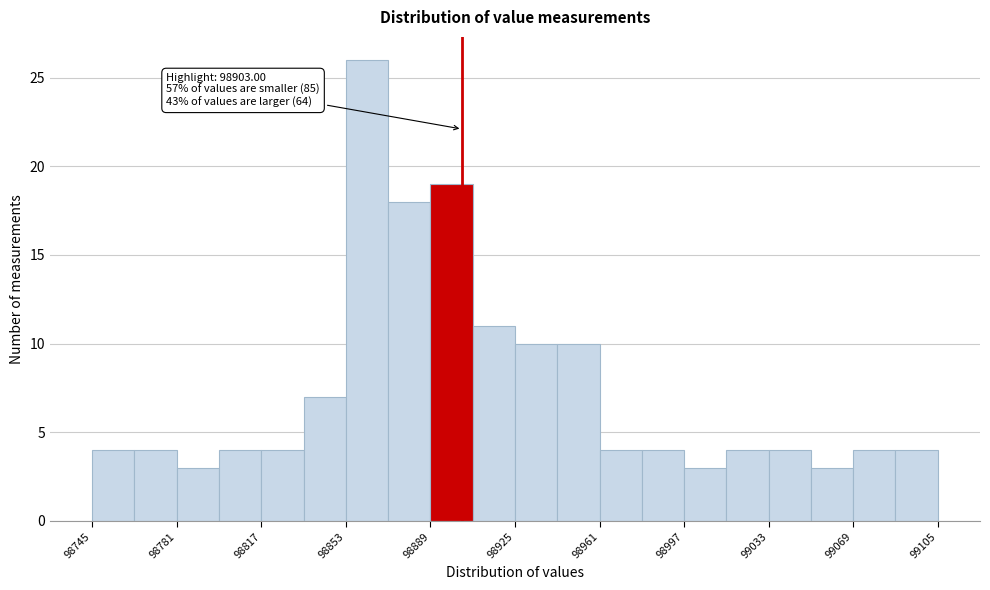

Read against the x-axis, roughly where is the centre of the tallest bar?

98865